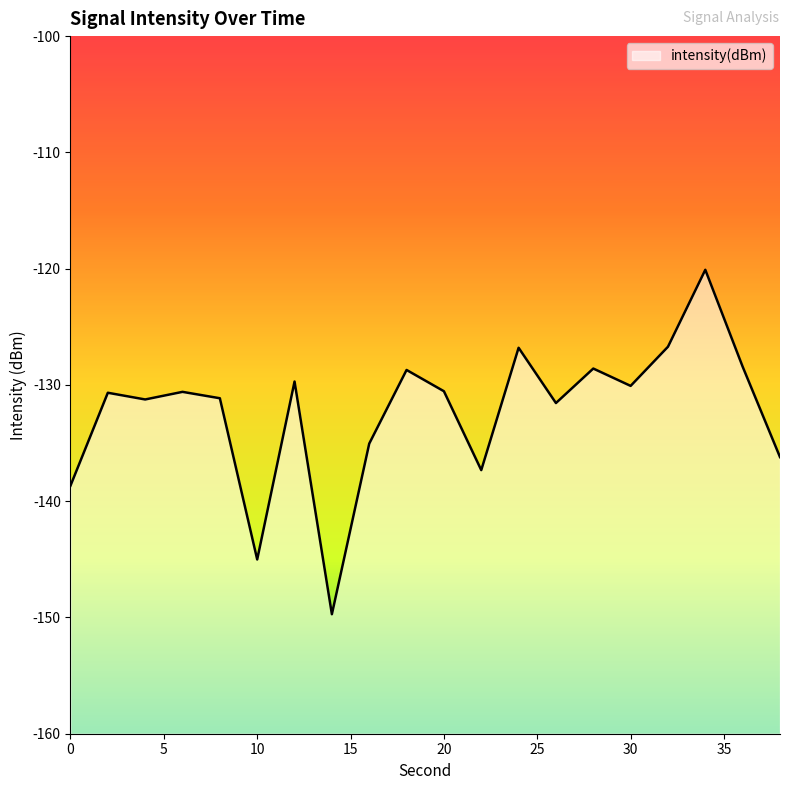

Reading right to left, what are all the values shown in this chart?

38=-136.2	36=-128.4	34=-120.1	32=-126.7	30=-130.1	28=-128.6	26=-131.6	24=-126.8	22=-137.3	20=-130.5	18=-128.7	16=-135.0	14=-149.7	12=-129.7	10=-145.0	8=-131.1	6=-130.6	4=-131.3	2=-130.7	0=-138.7